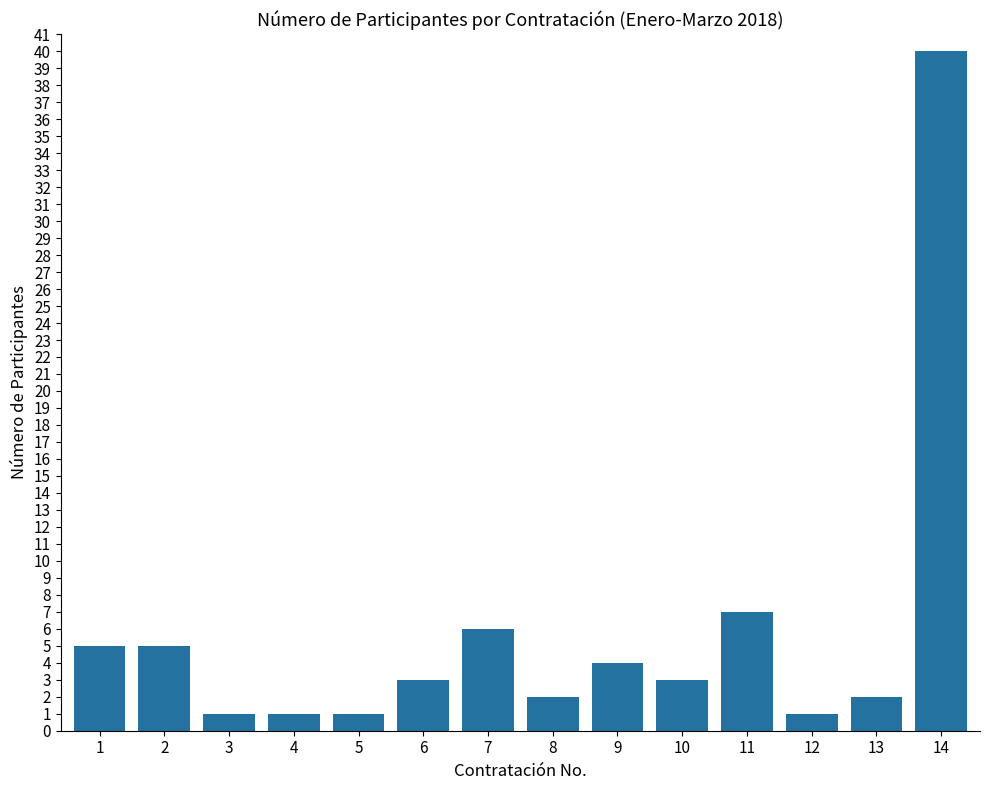

The chart shows a value of 1 at 12. True or false?

True